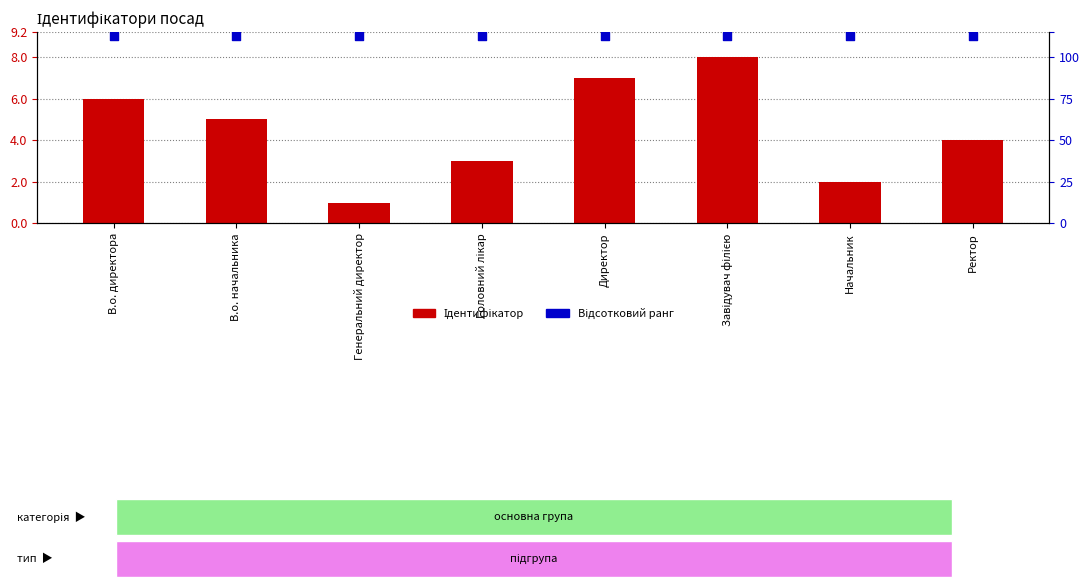

At how many categories does at least one series exceed 7?

8